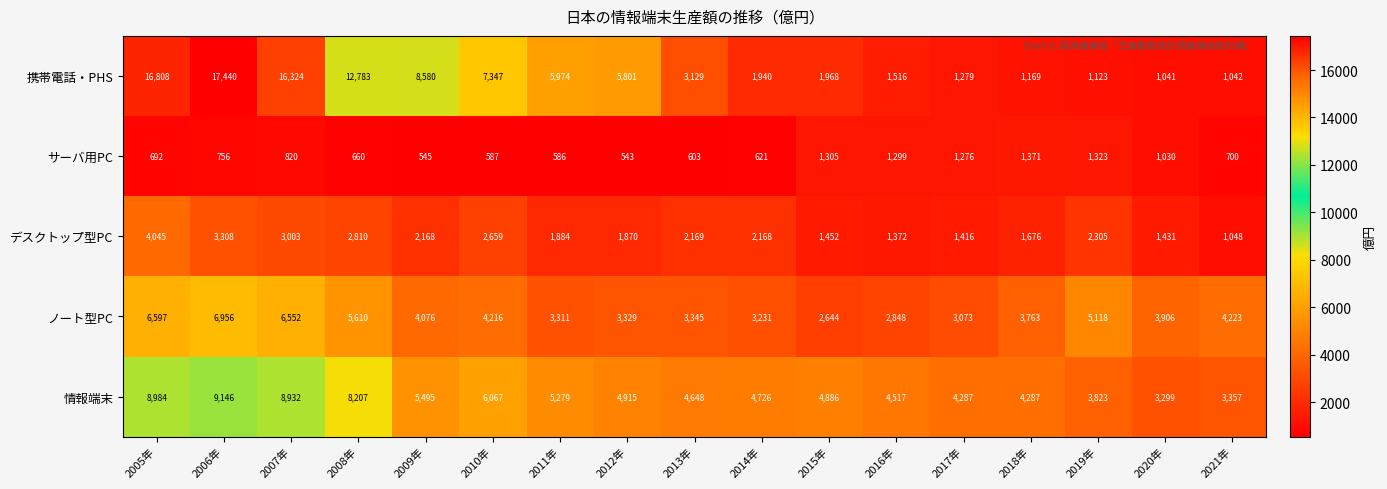

Rank the series at 2011年 from lowest to highest value.

サーバ用PC, デスクトップ型PC, ノート型PC, 情報端末, 携帯電話・PHS